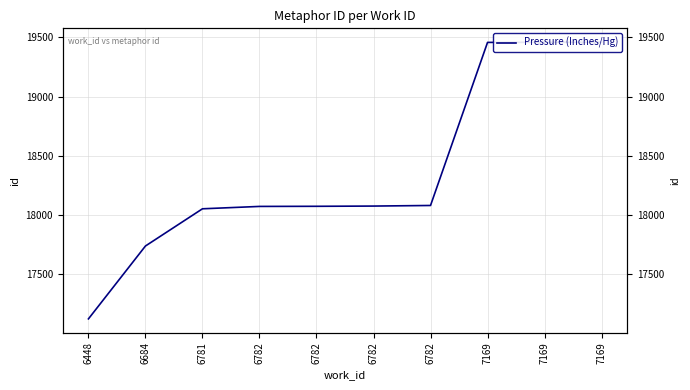

Does the chart have visible grid lines?

Yes